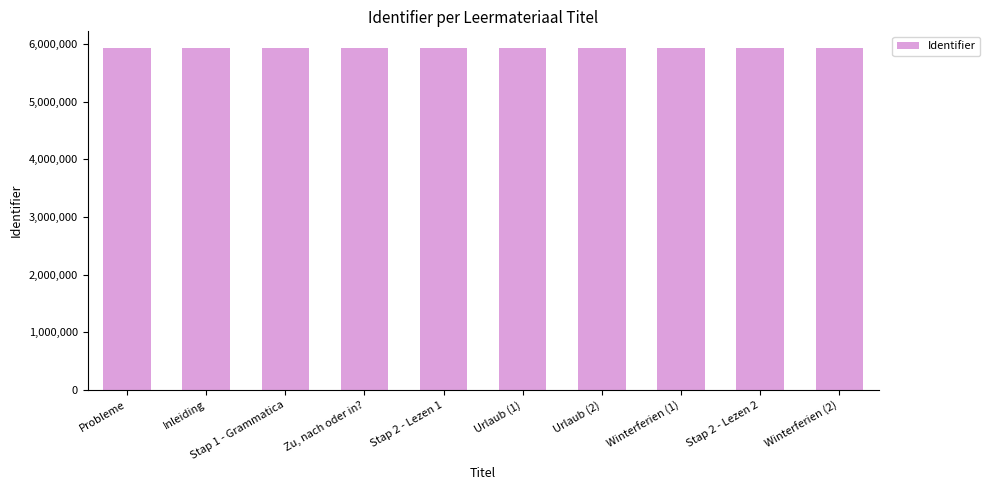

Approximately how many times larger is the value at Winterferien (2) compared to Zu, nach oder in??

1.0